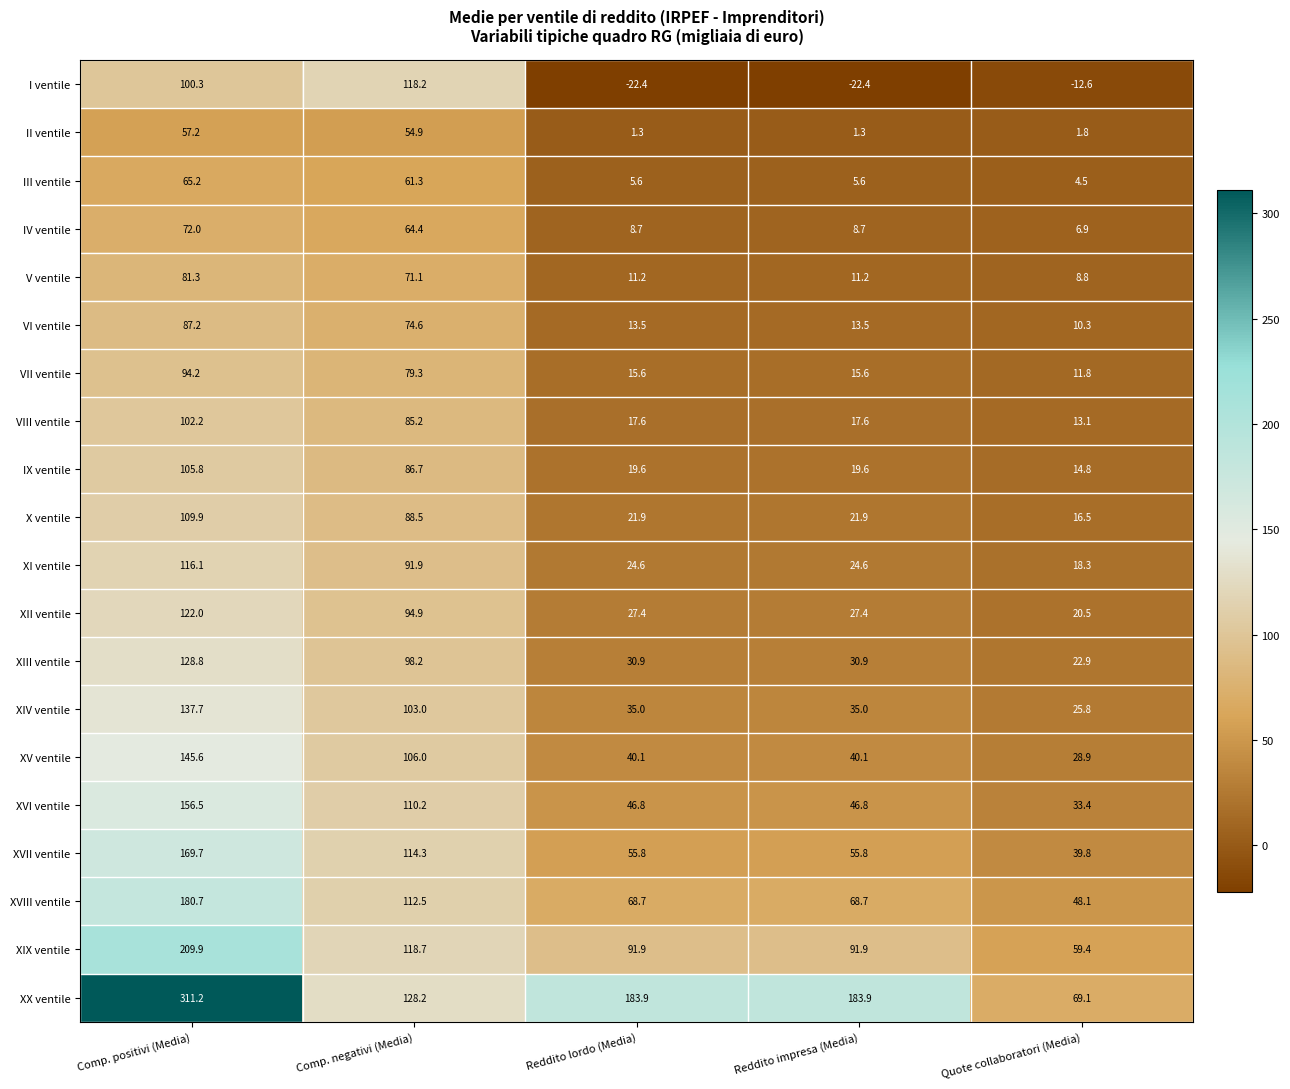

At which label does XIII ventile first exceed 30?

Comp. positivi (Media)